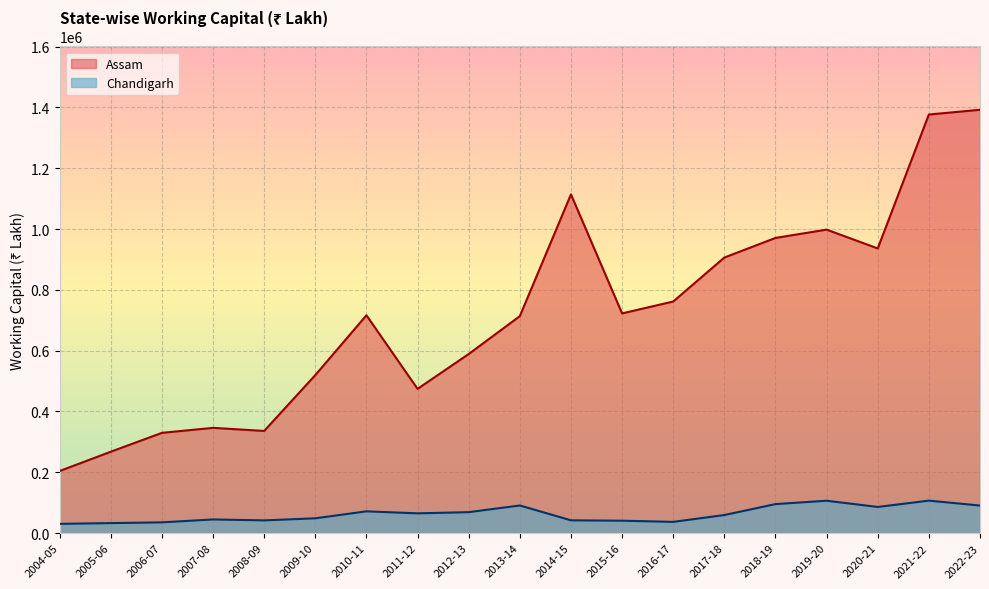

How many values in the Chandigarh series exceed 59463?

9